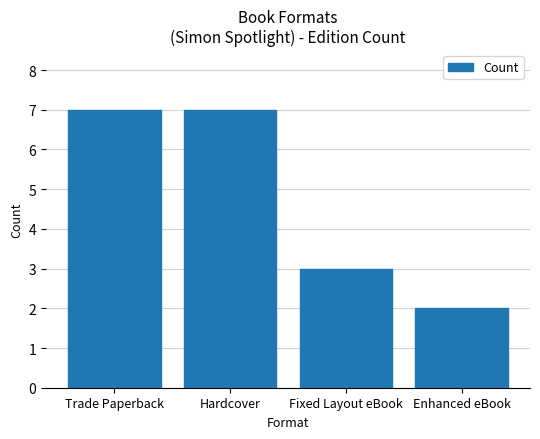

What is the label of the 1st bar from the left?

Trade Paperback